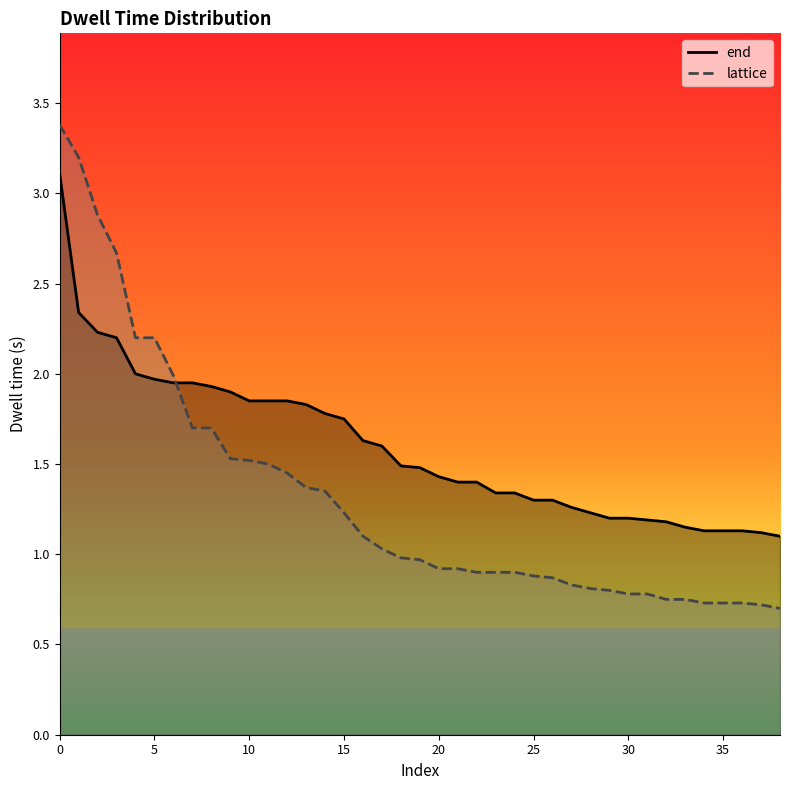

List the series in order of their peak value, lowest first.

end, lattice